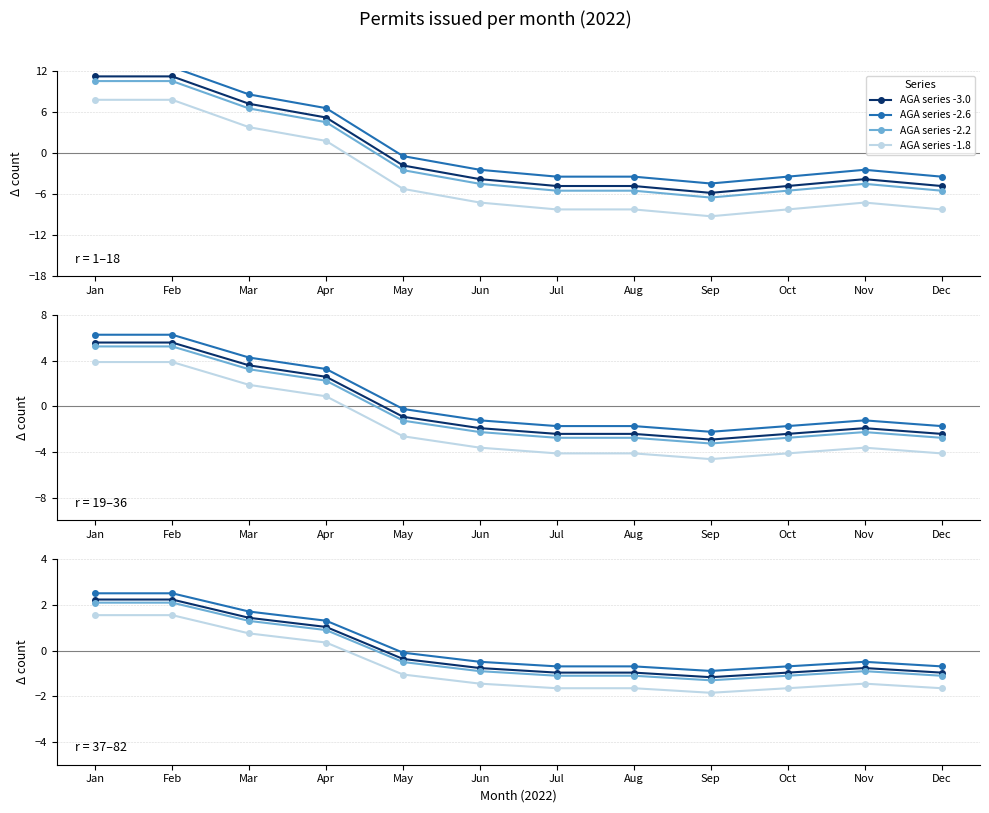

What is the spread (max minus min) of values at Feb?

1.0